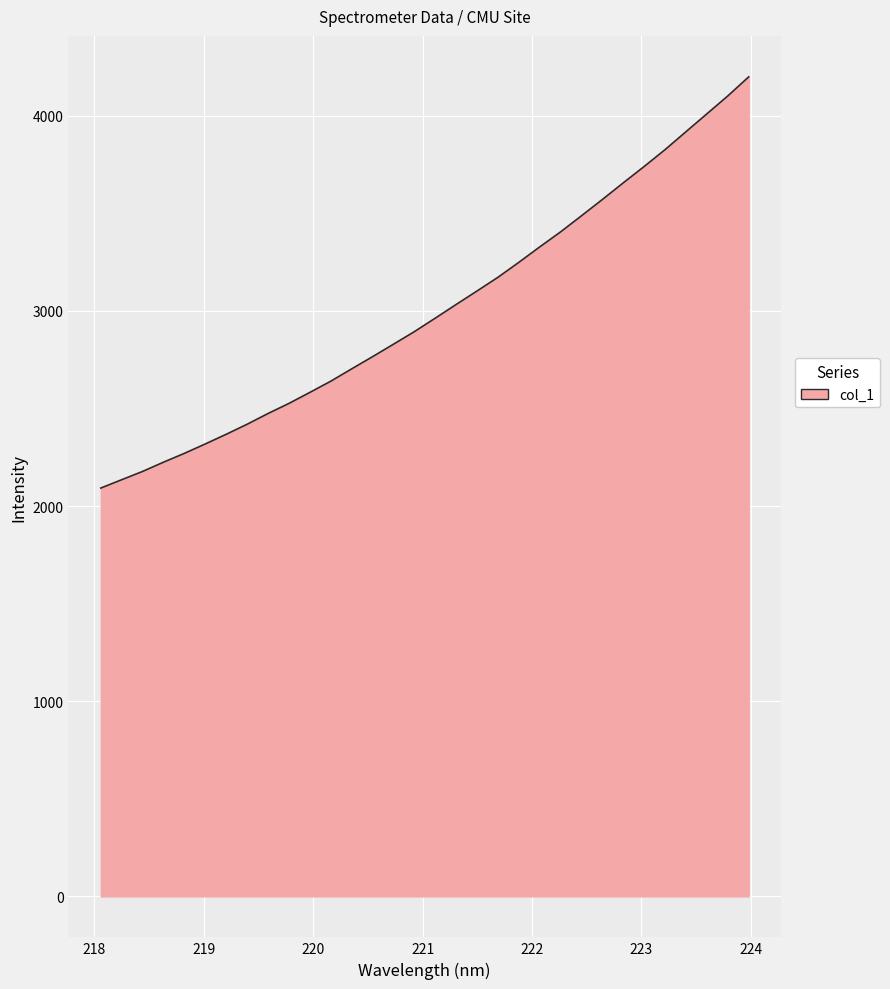

What is the difference between the maximum and minimum values?

2107.0